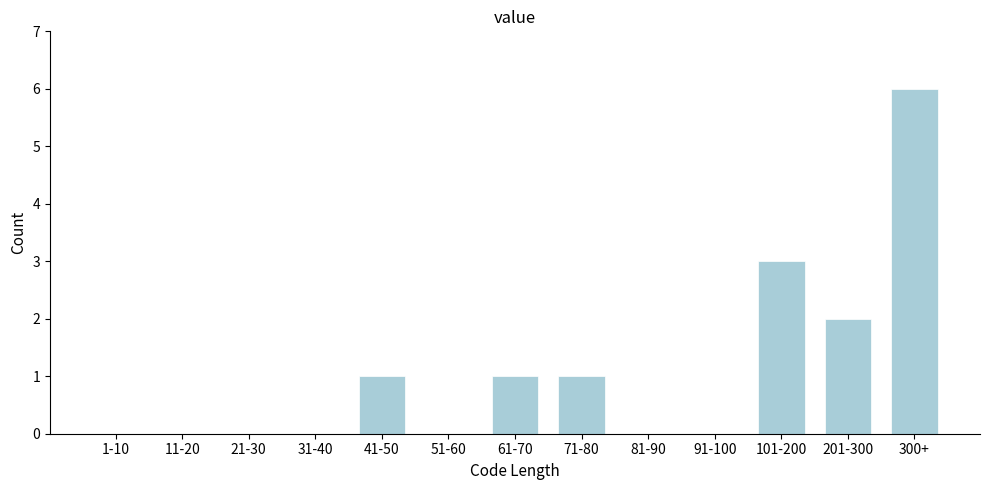

Reading left to right, extract all data points from this chart.

1-10=0	11-20=0	21-30=0	31-40=0	41-50=1	51-60=0	61-70=1	71-80=1	81-90=0	91-100=0	101-200=3	201-300=2	300+=6